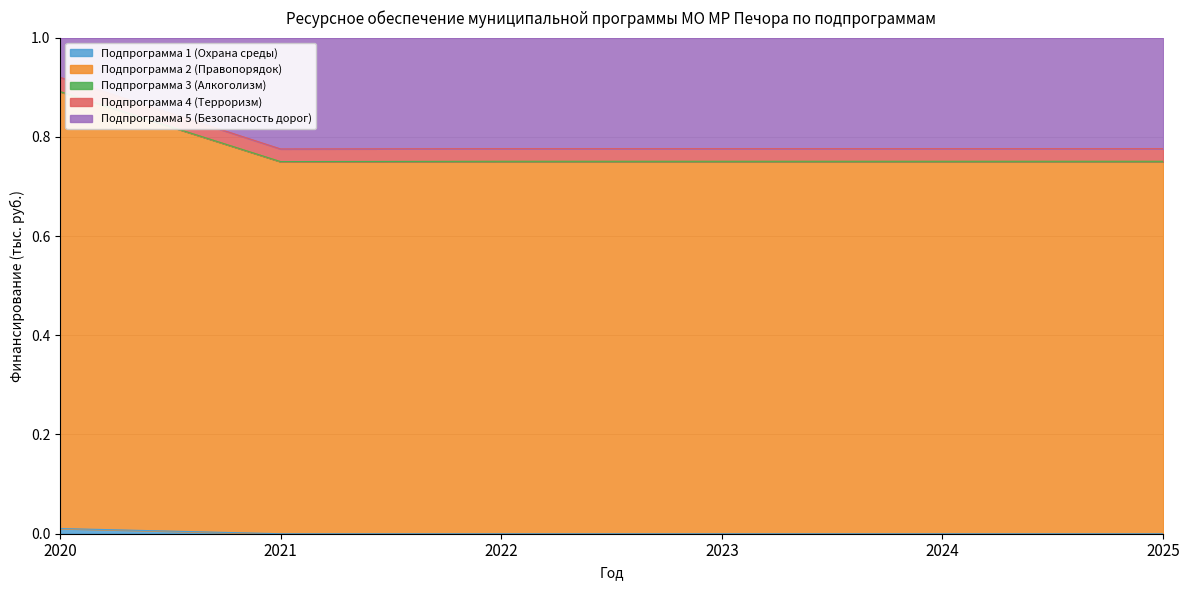

What is the approximate value of Подпрограмма 2 (Правопорядок) at 2023?

0.8